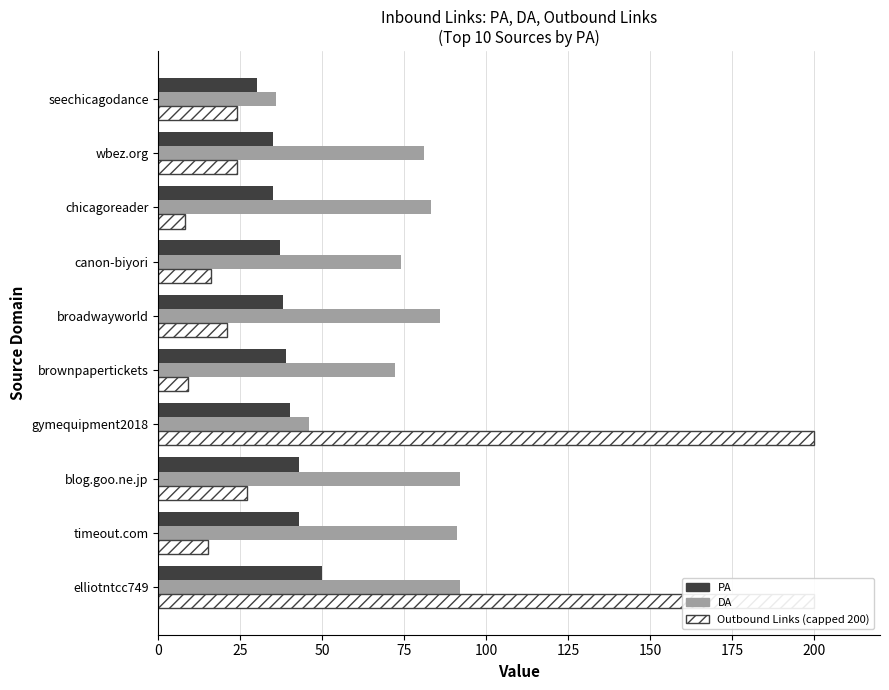

Is it true that Outbound Links equals 14 at brownpapertickets?

False